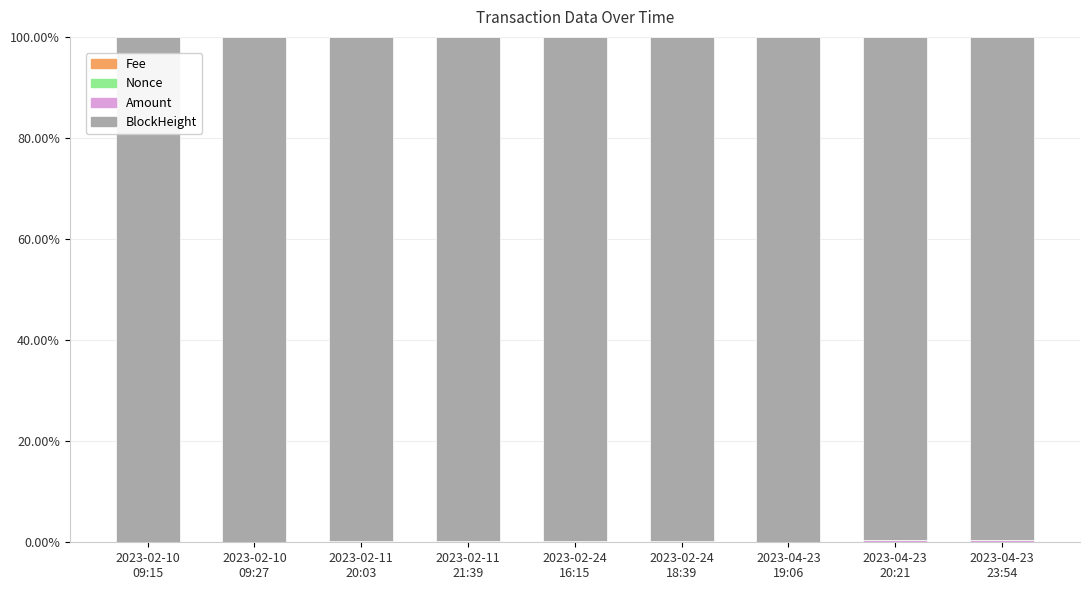

Does the chart contain stacked bars?

Yes